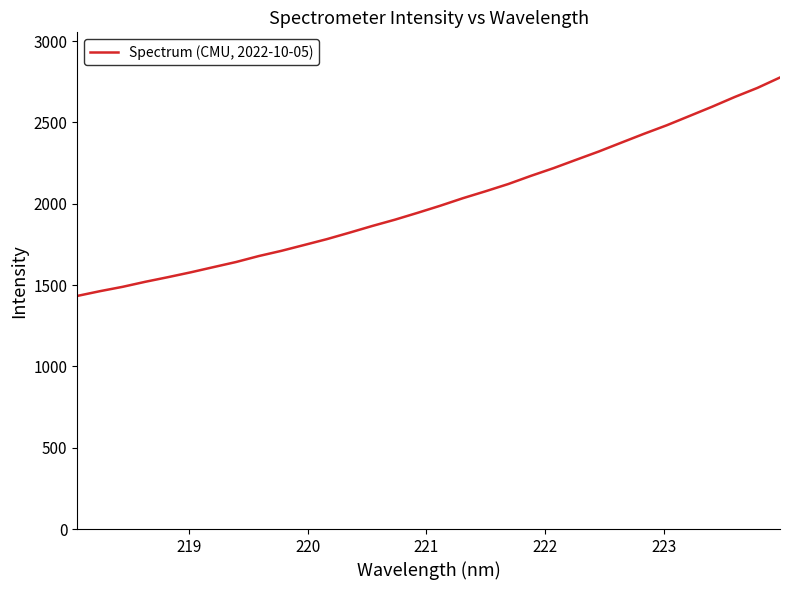

What is the smallest value displayed?

1433.5